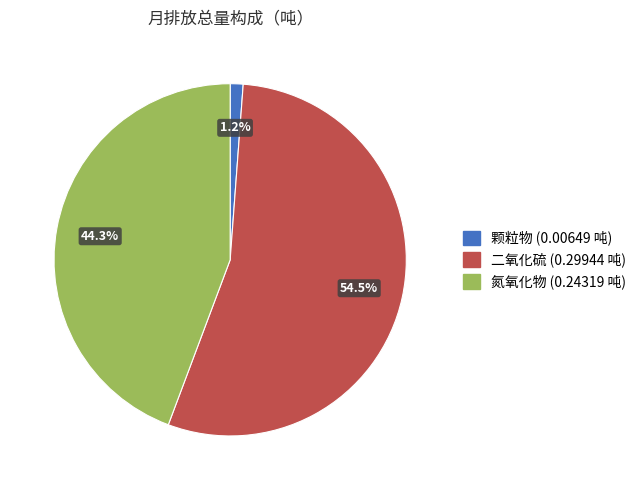

How many segments does this pie chart have?

3